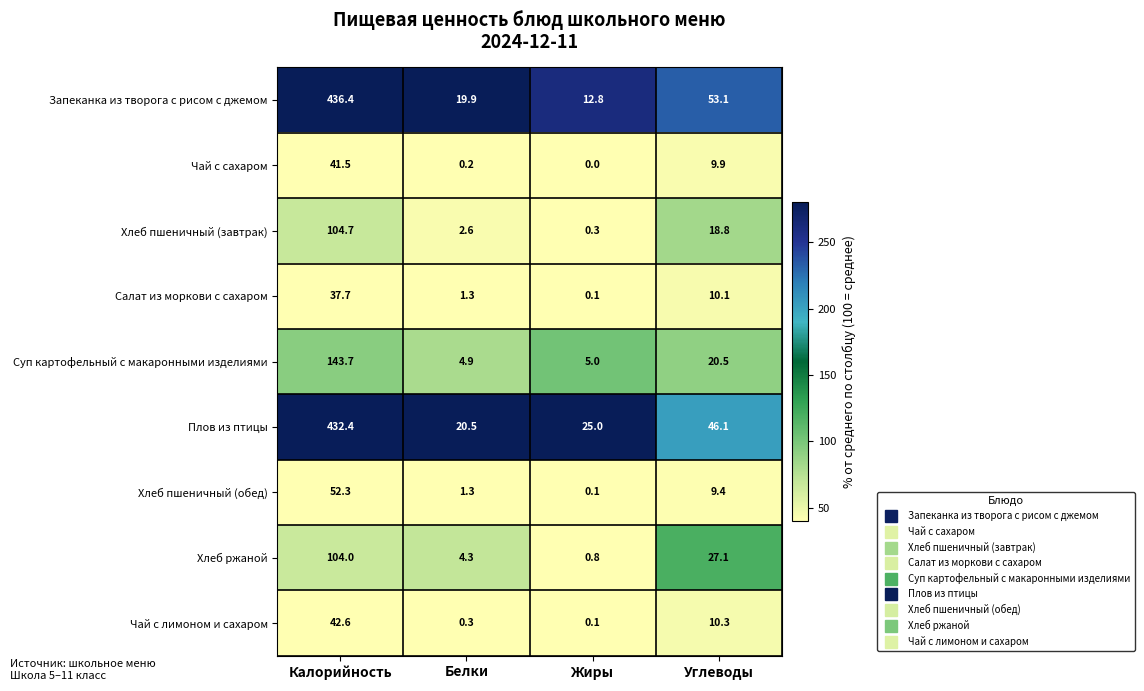

Where is Хлеб пшеничный (обед) nearest to the value 26?

Углеводы